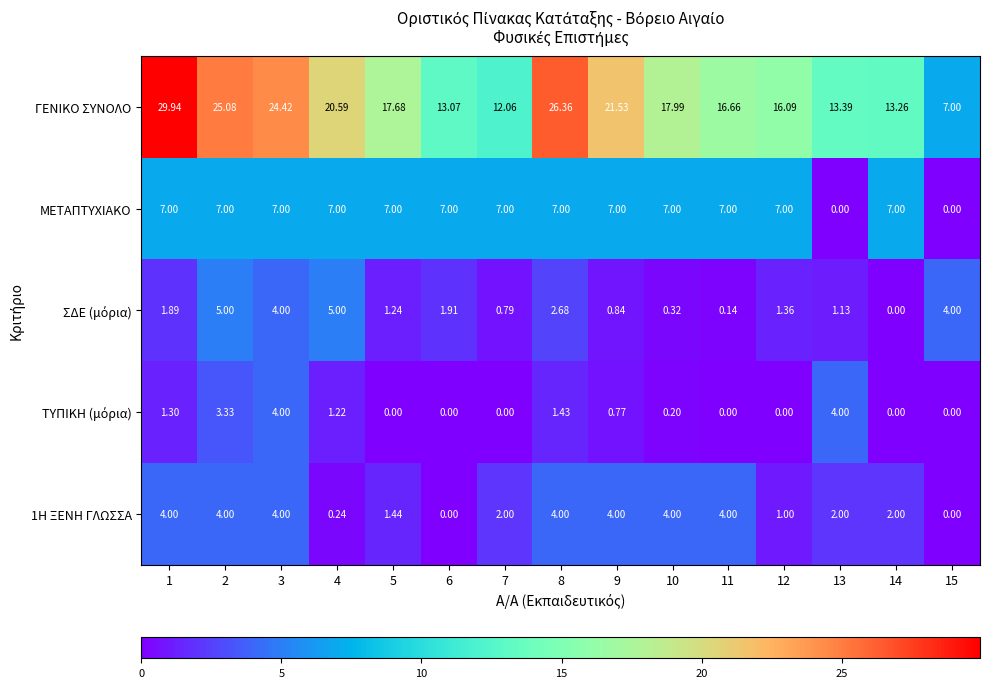

Which series has the widest spread of values?

ΓΕΝΙΚΟ ΣΥΝΟΛΟ